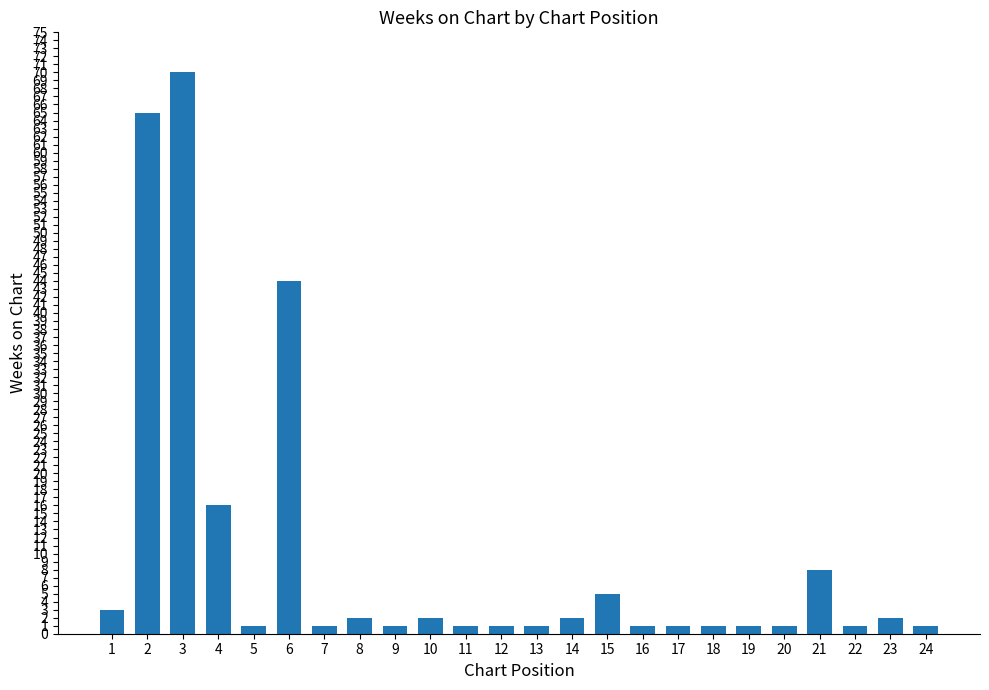

What is the value of the 17th bar from the left?

1